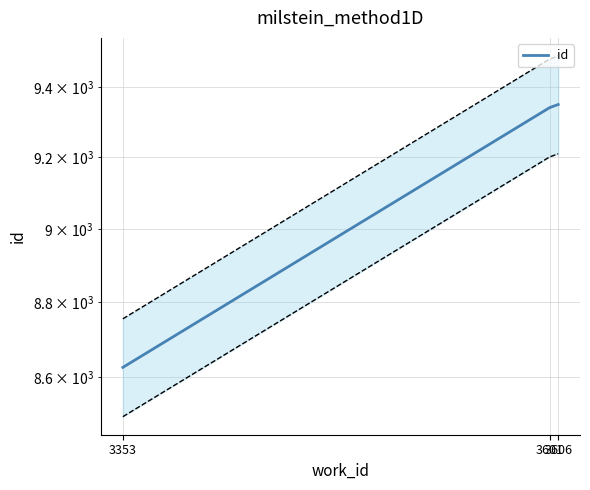

Reading right to left, what are all the values shown in this chart?

3606=9350	3601=9341	3353=8626